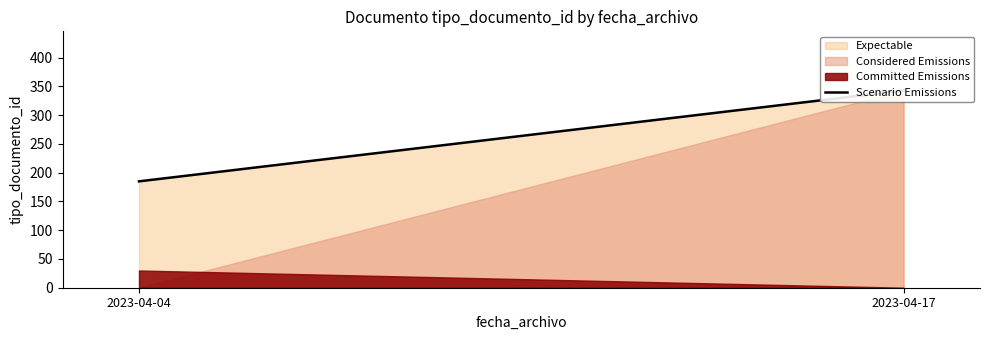

The value at 2023-04-04 is 122. True or false?

False